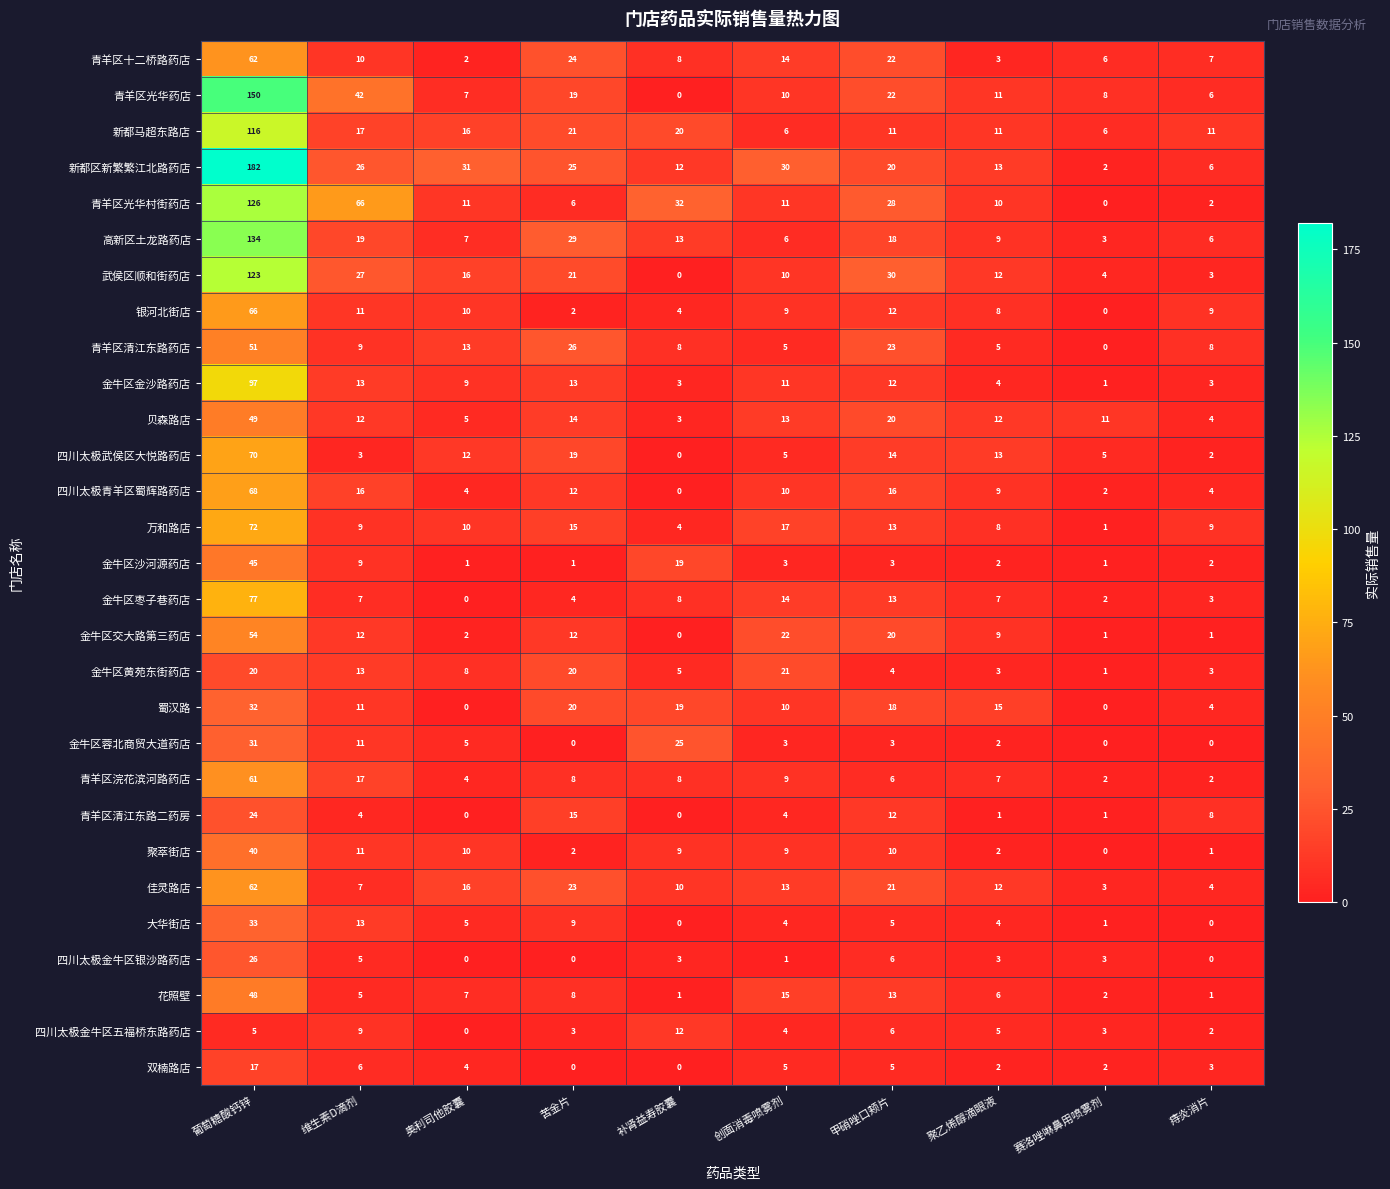

What is the greatest value displayed?

182